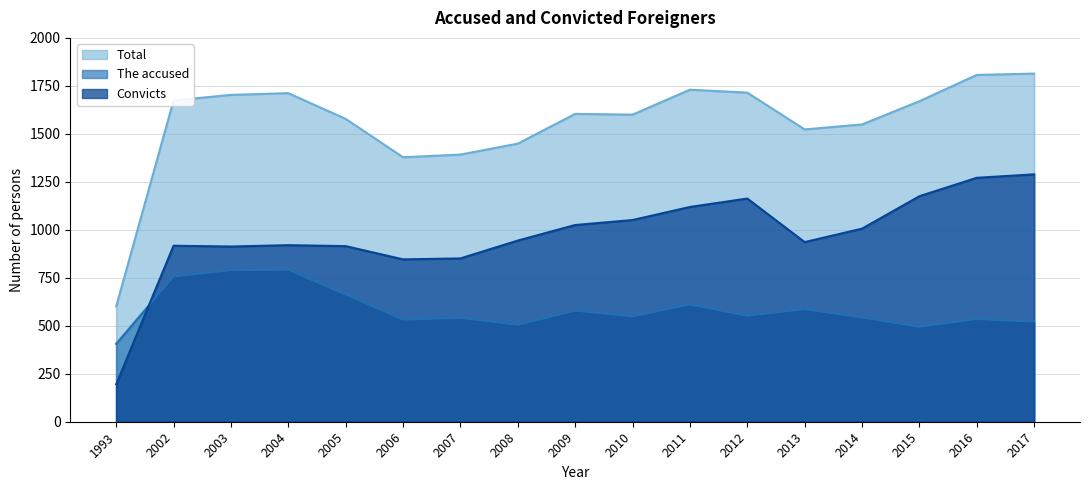

True or false: Convicts has a value of 421 at 2013.

False